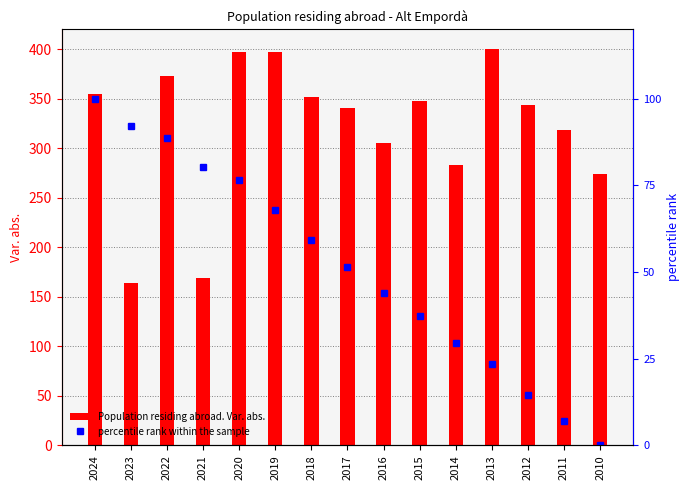

Reading right to left, list all the values displayed in this chart.

Population residing abroad. Var. abs.: 2010=274.0	2011=318.0	2012=344.0	2013=400.0	2014=283.0	2015=348.0	2016=305.0	2017=341.0	2018=352.0	2019=397.0	2020=397.0	2021=169.0	2022=373.0	2023=164.0	2024=355.0
percentile rank within the sample: 2010=0.0	2011=7.0	2012=14.6	2013=23.4	2014=29.6	2015=37.2	2016=44.0	2017=51.5	2018=59.2	2019=67.9	2020=76.7	2021=80.4	2022=88.6	2023=92.2	2024=100.0